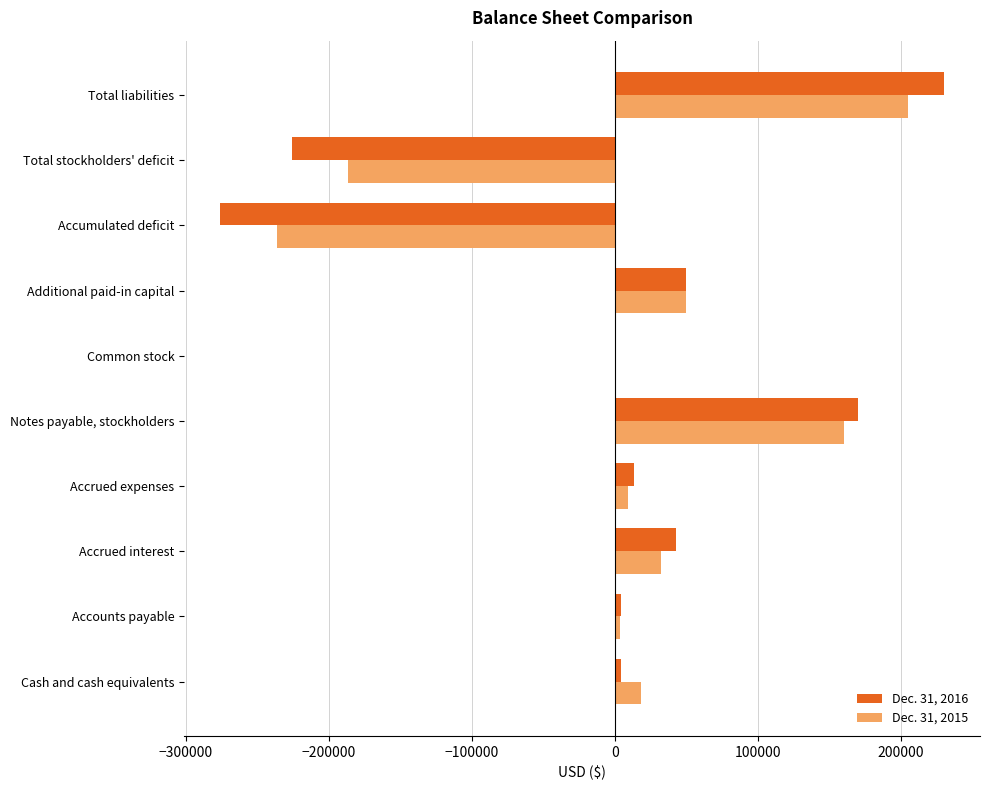

What is the greatest value displayed?

229927